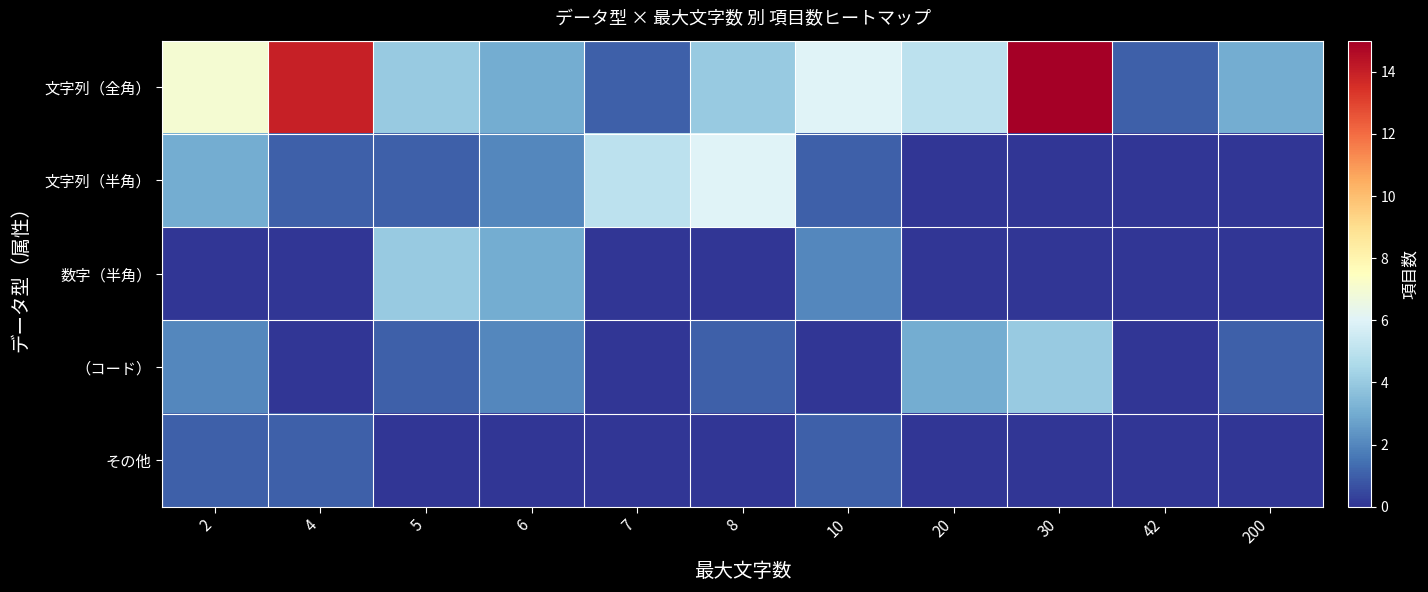

Reading right to left, extract all data points from this chart.

文字列（全角）: 200=3	42=1	30=15	20=5	10=6	8=4	7=1	6=3	5=4	4=14	2=7
文字列（半角）: 200=0	42=0	30=0	20=0	10=1	8=6	7=5	6=2	5=1	4=1	2=3
数字（半角）: 200=0	42=0	30=0	20=0	10=2	8=0	7=0	6=3	5=4	4=0	2=0
（コード）: 200=1	42=0	30=4	20=3	10=0	8=1	7=0	6=2	5=1	4=0	2=2
その他: 200=0	42=0	30=0	20=0	10=1	8=0	7=0	6=0	5=0	4=1	2=1